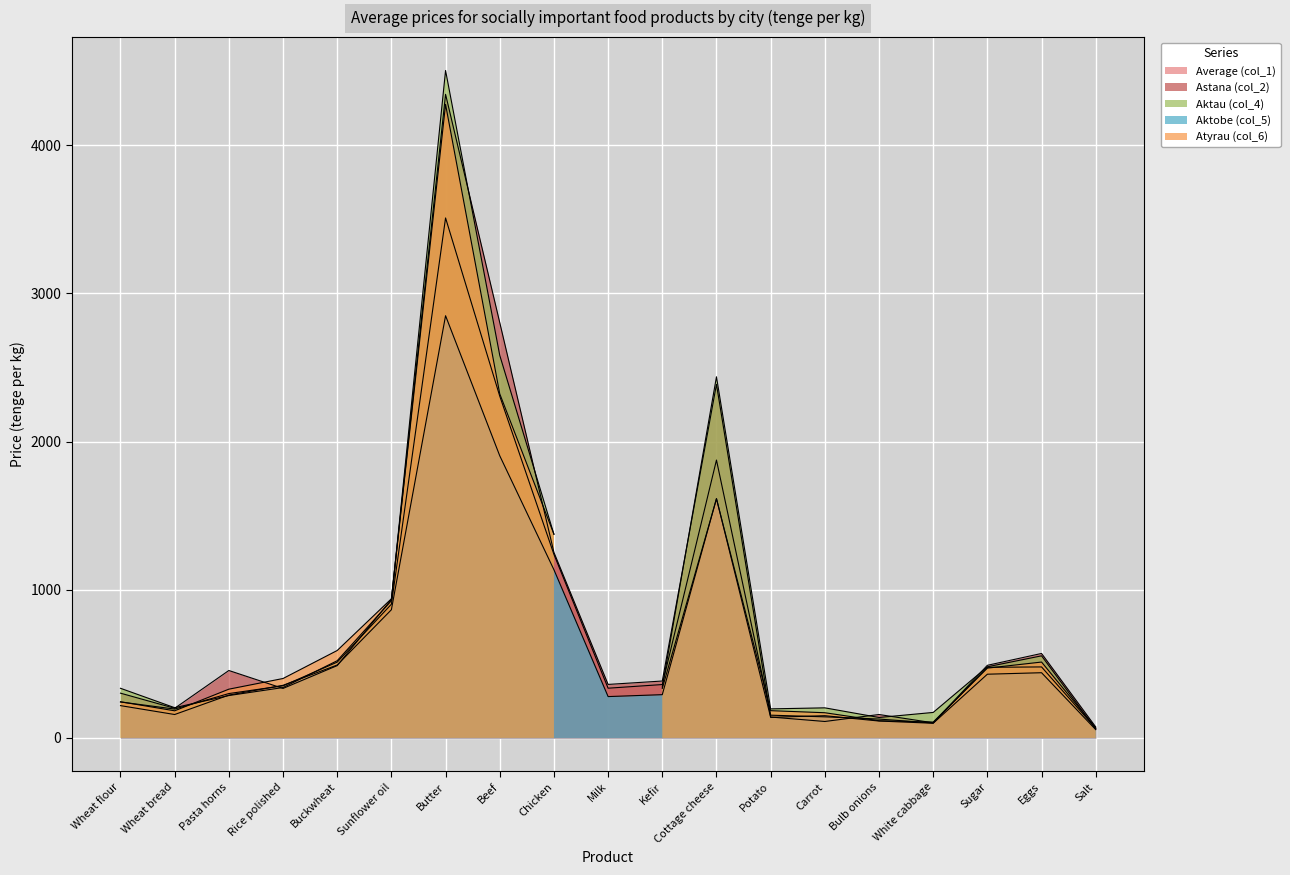

Is it true that Average (col_1) equals 127.3 at Bulb onions?

True